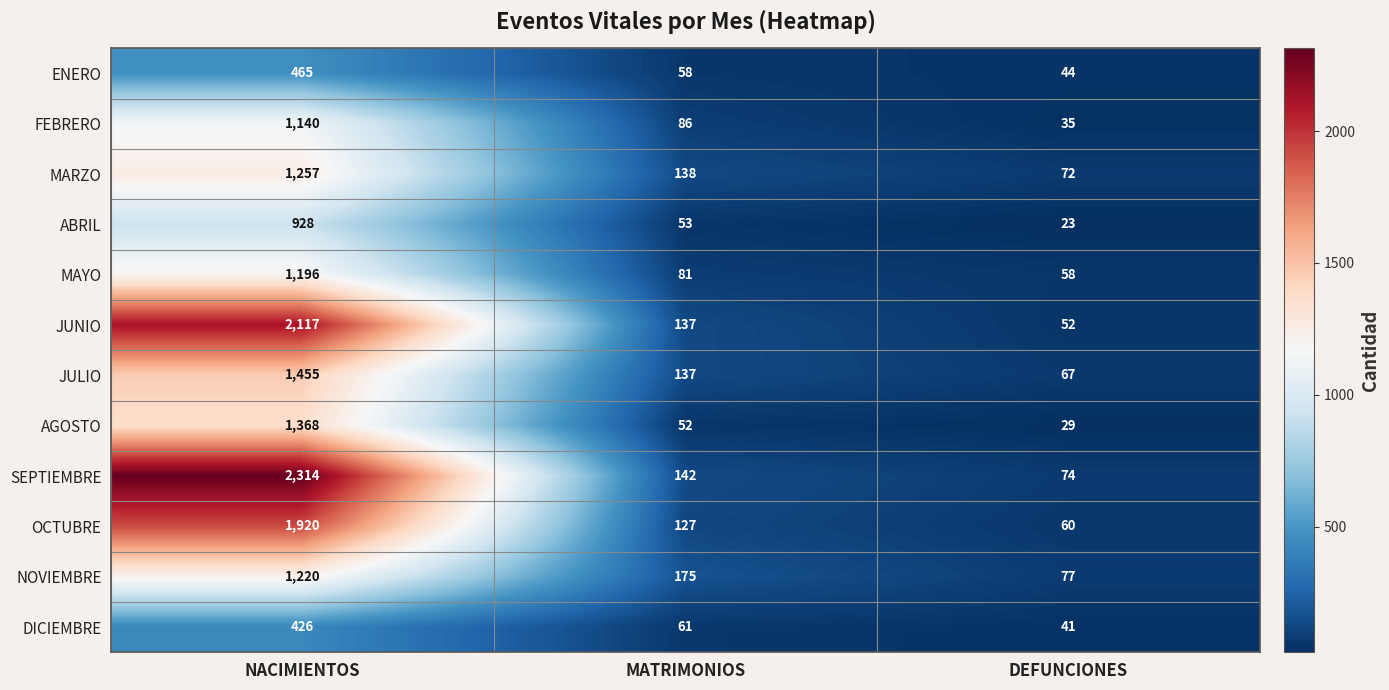

At NACIMIENTOS, list the series in order from smallest to largest.

DICIEMBRE, ENERO, ABRIL, FEBRERO, MAYO, NOVIEMBRE, MARZO, AGOSTO, JULIO, OCTUBRE, JUNIO, SEPTIEMBRE